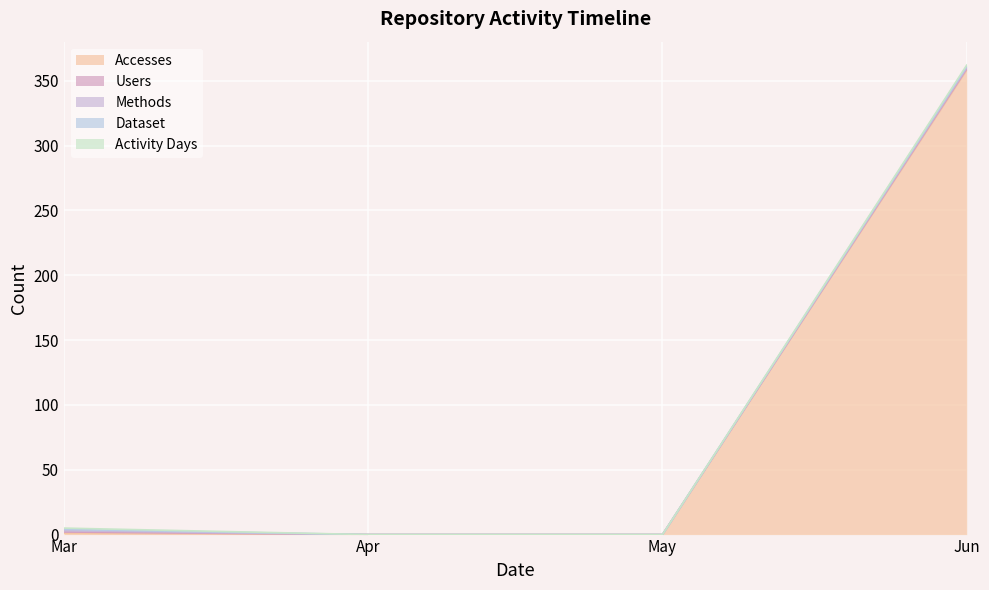

Read the Accesses value at 2022-06-01, to the nearest 10.

360